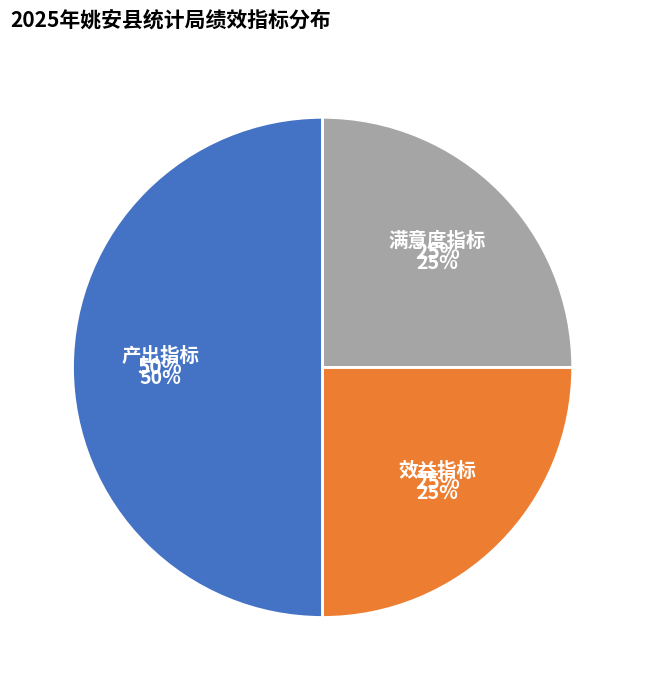

Which slice is the largest?

产出指标